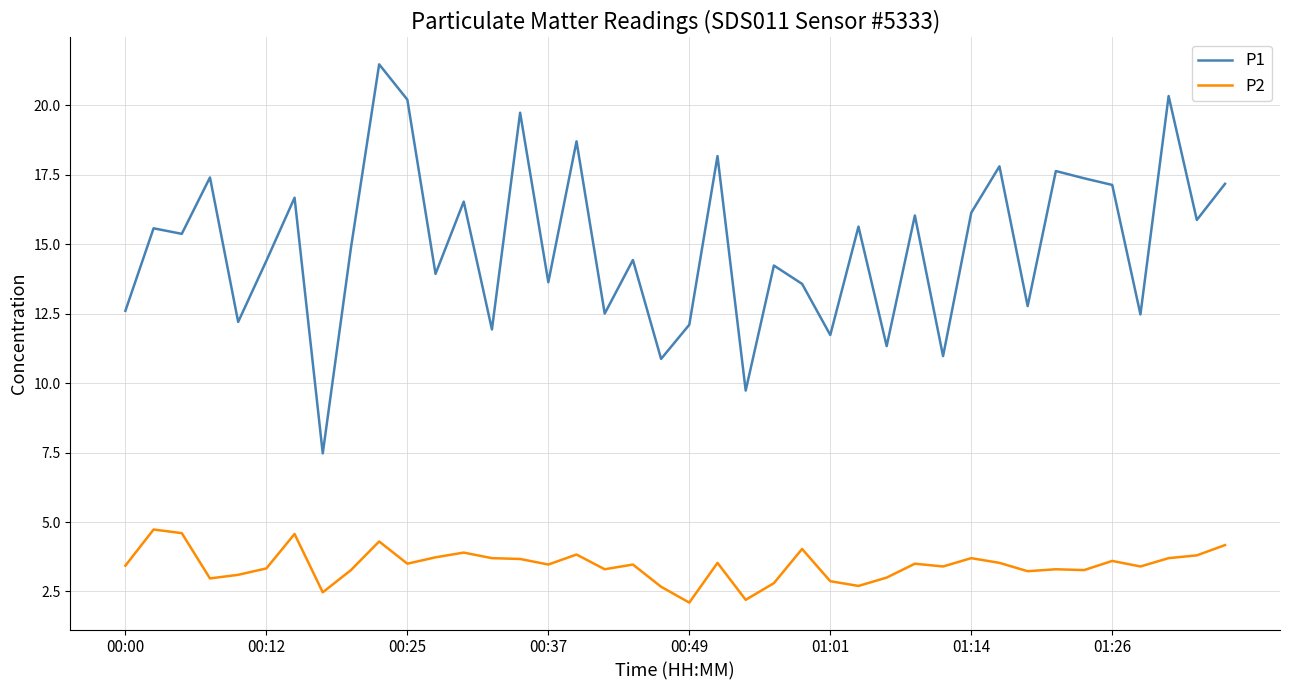

True or false: P1 and P2 intersect in this chart.

False